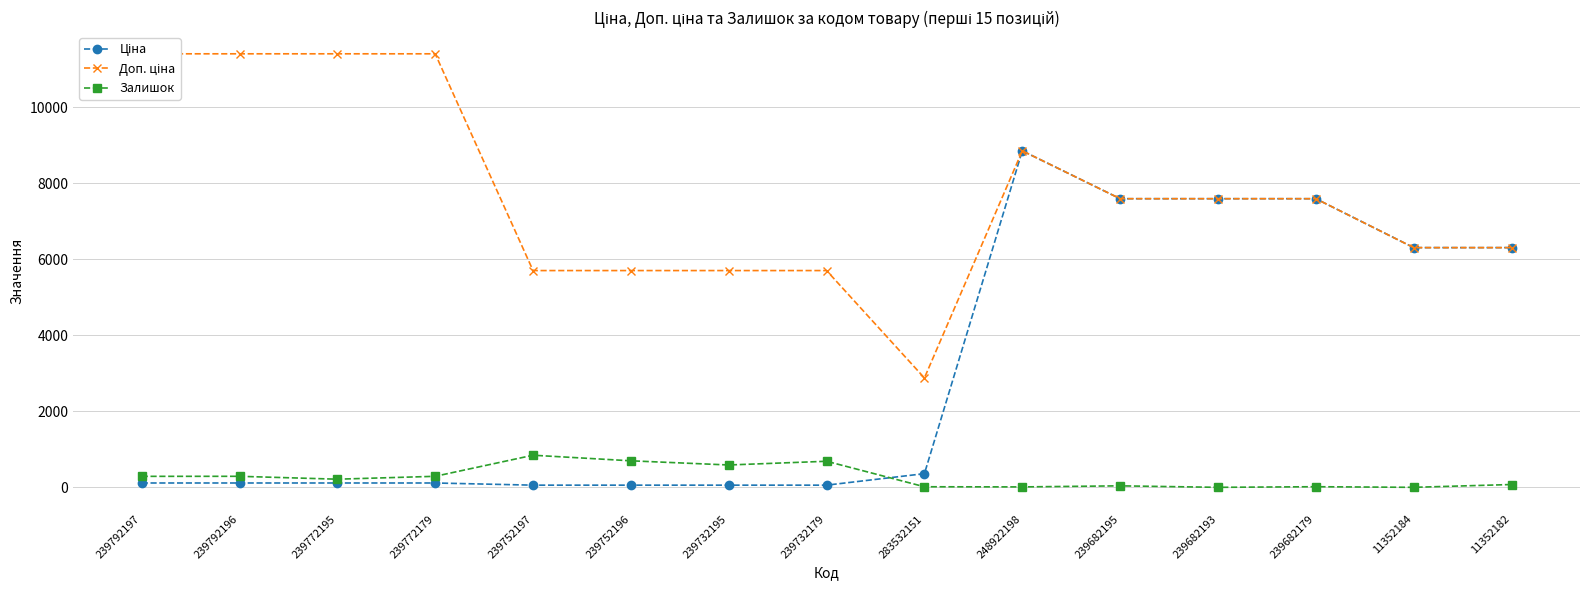

What is the label of the 12th point from the left?

239682193